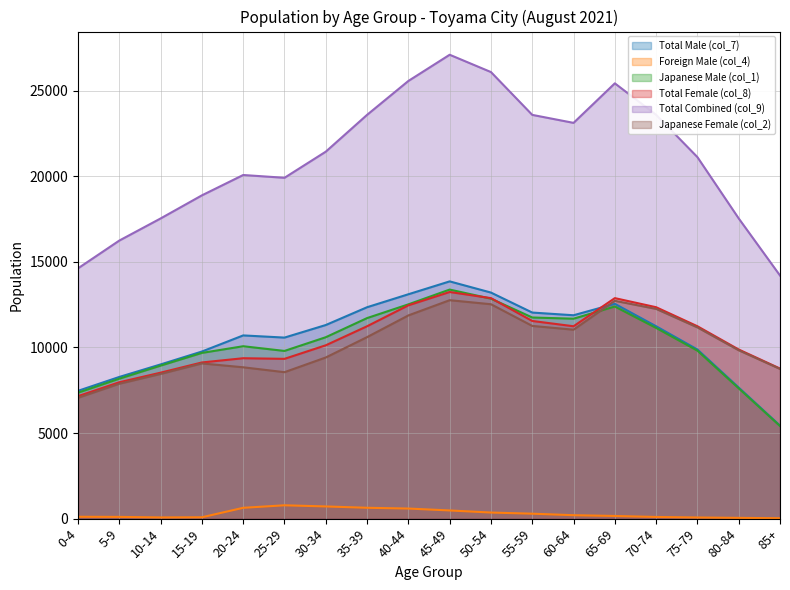

What are all the series names shown in the legend?

Total Male (col_7), Foreign Male (col_4), Japanese Male (col_1), Total Female (col_8), Total Combined (col_9), Japanese Female (col_2)